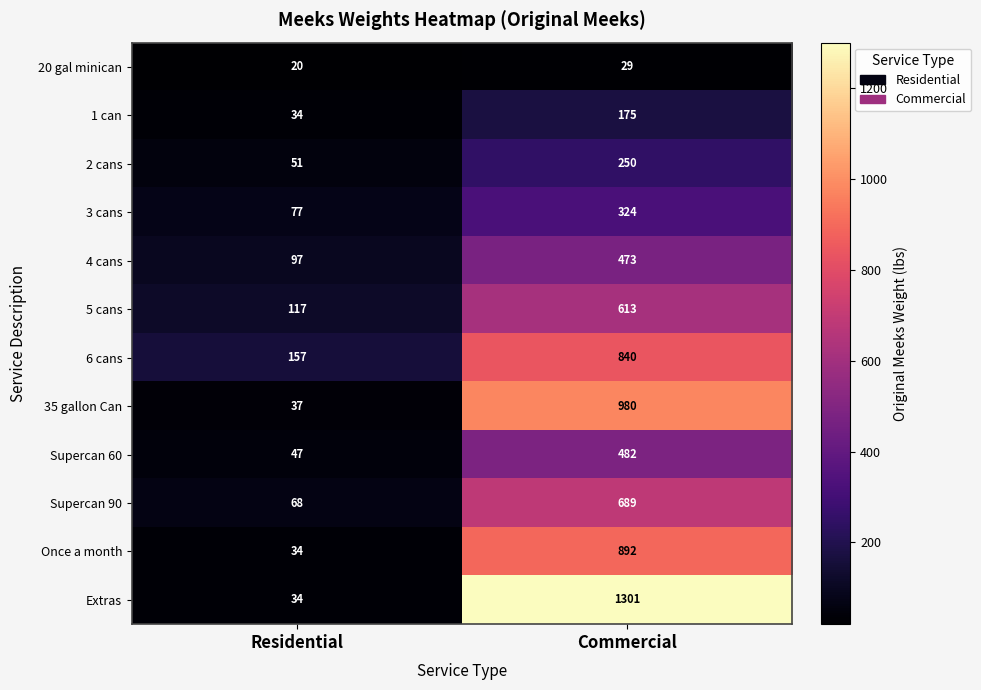

True or false: 3 cans has a value of 77 at Residential.

True